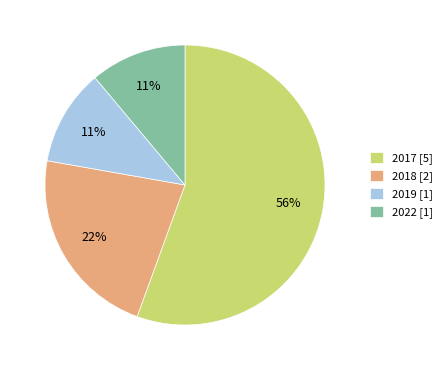

Do 2022 [1] and 2018 [2] together represent more than half of the pie?

No